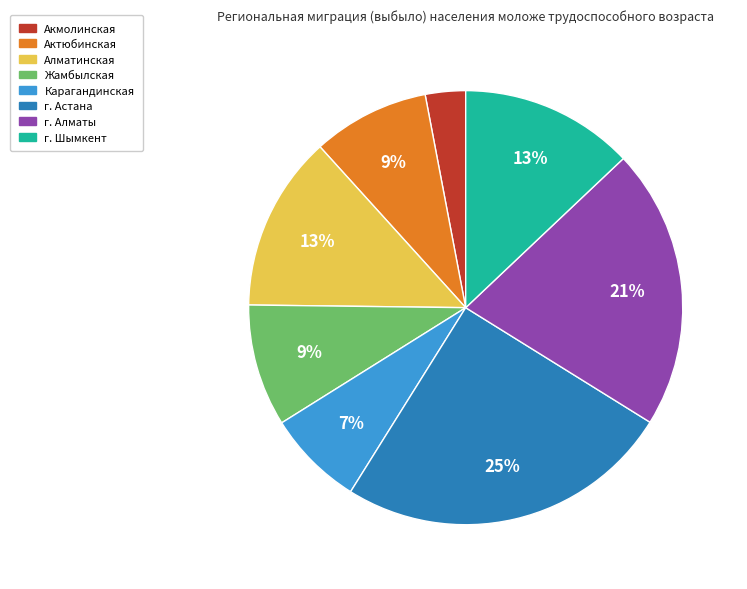

What percentage is the Акмолинская slice, to the nearest percent?

3%